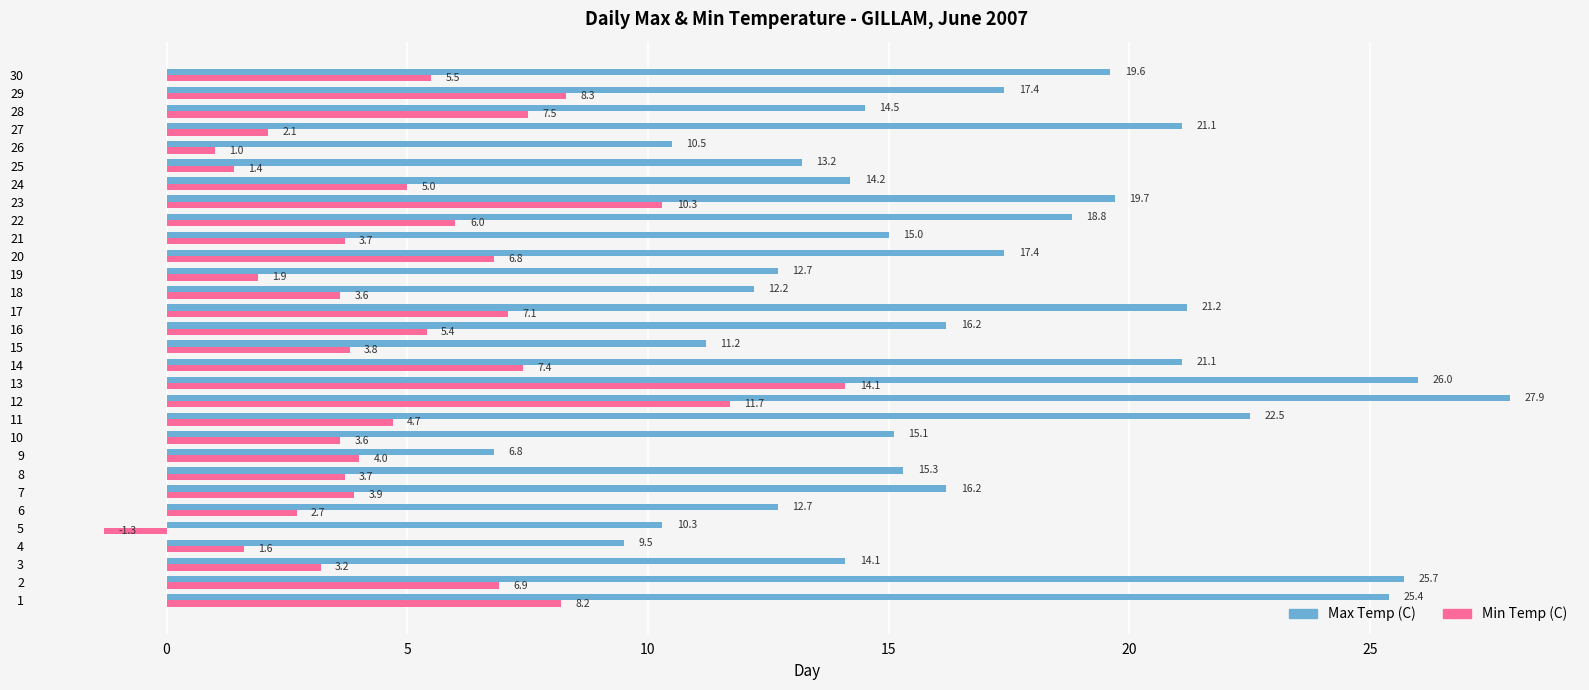

How many values in the Max Temp (C) series exceed 16?

15